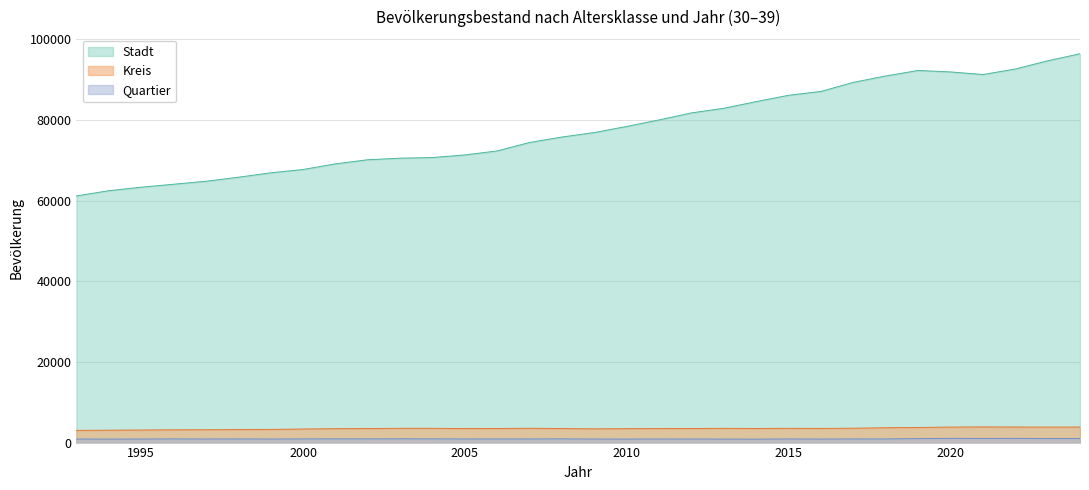

What is the value of the Quartier point at the 20th from the left?

885